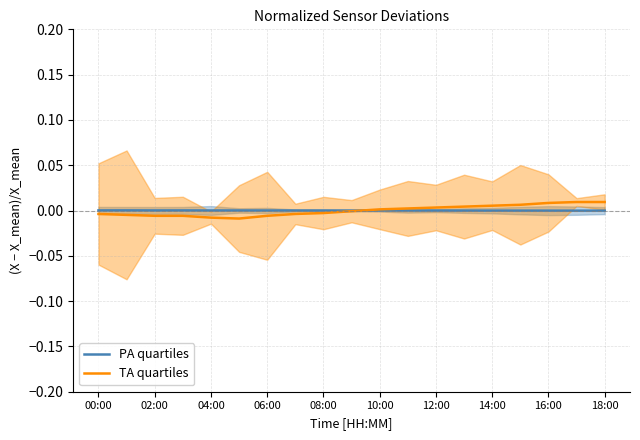

What is the label of the 17th point from the left?

16:00